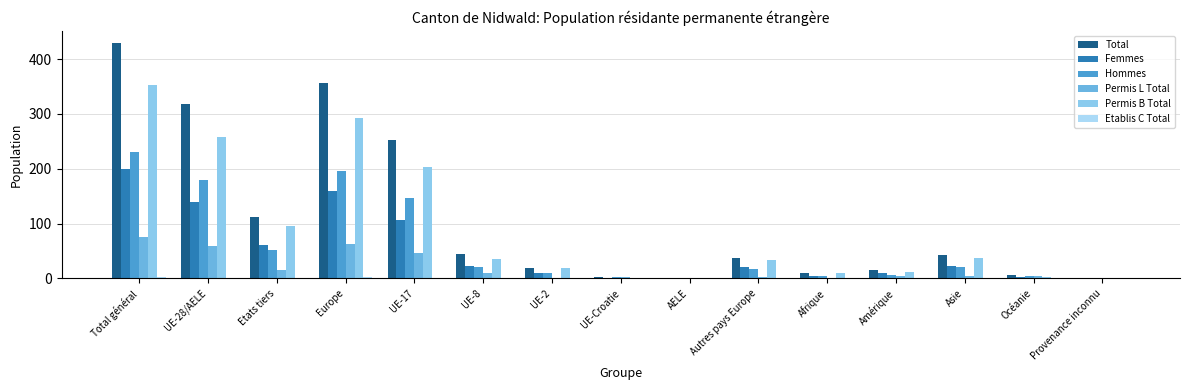

How many groups of bars are there?

15